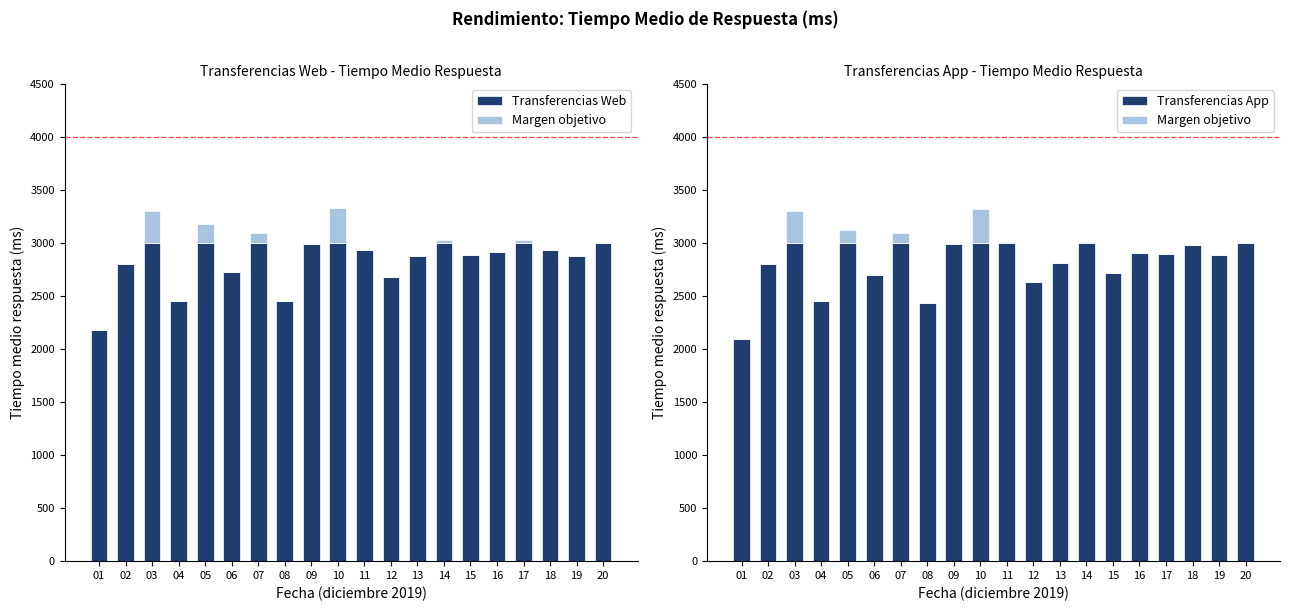

Which series has the largest range (max minus min)?

Transferencias App